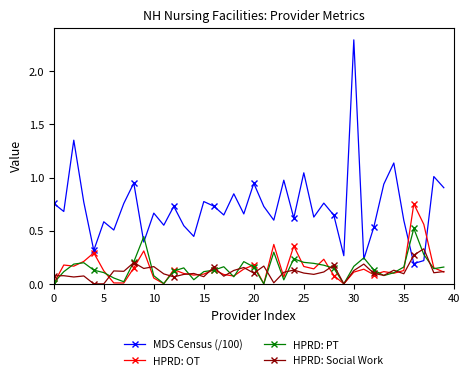

After their last crossing, which series has the higher values: MDS Census (/100) or HPRD: Social Work?

MDS Census (/100)